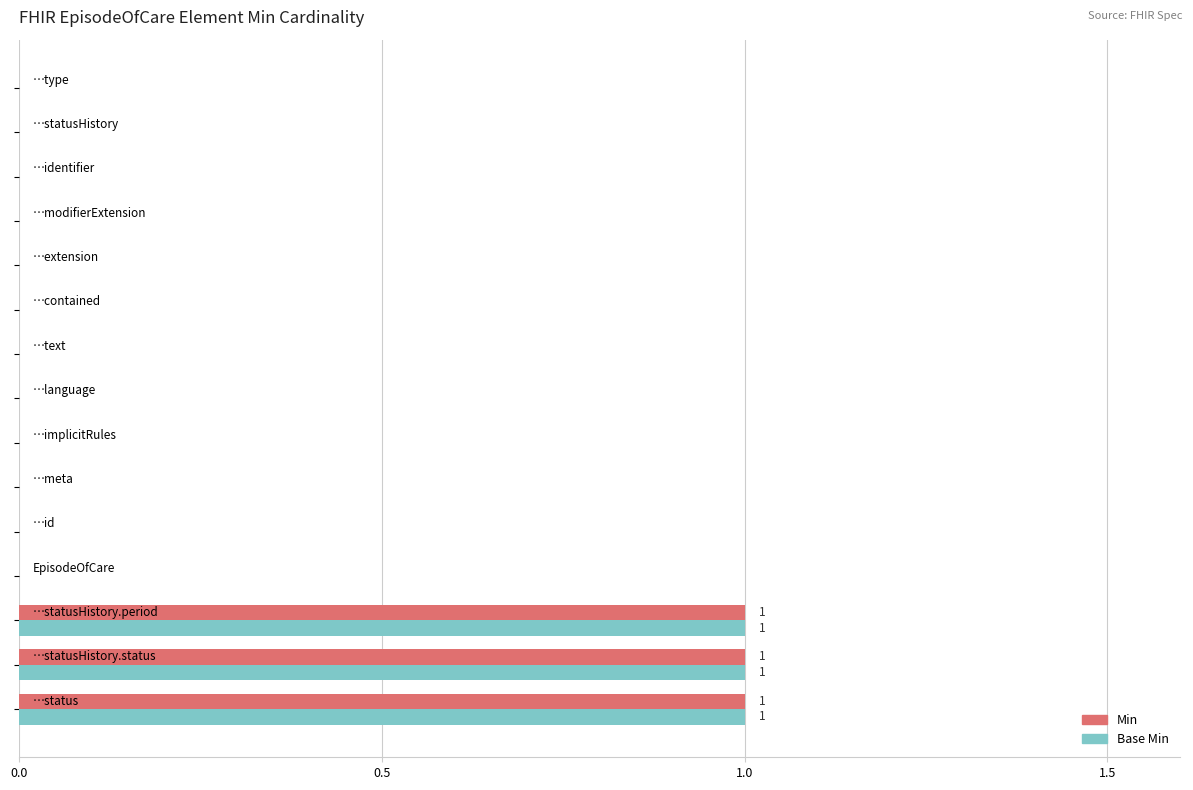

What is the sum of all Base Min values?

3